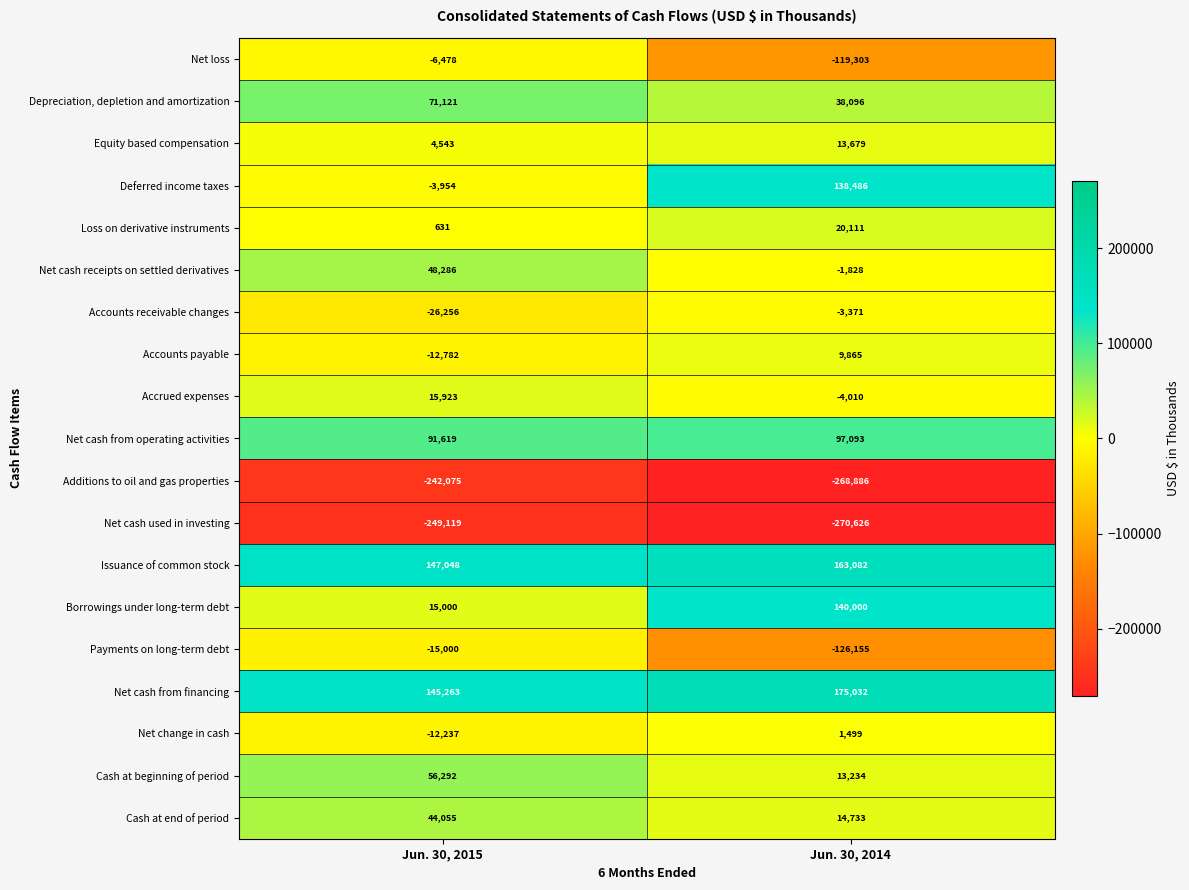

Between Jun. 30, 2015 and Jun. 30, 2014, which series saw the biggest shift?

Deferred income taxes